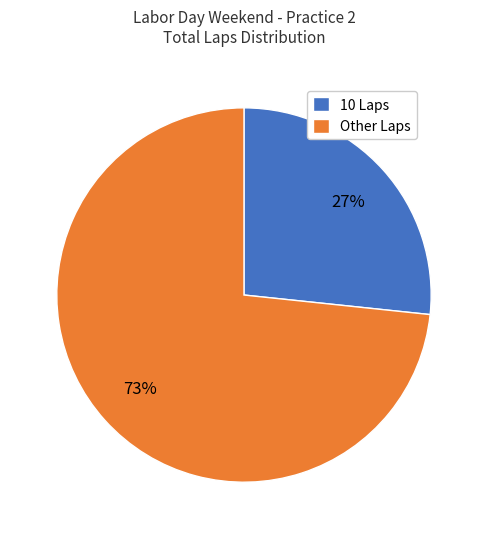

Which slice is the largest?

Other Laps